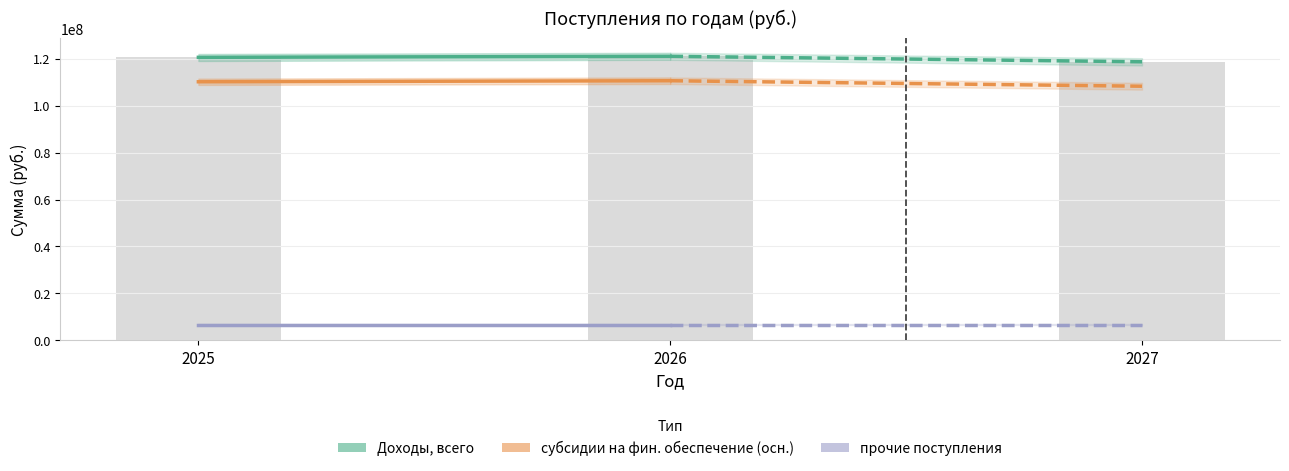

What is the value of the 3rd bar from the left?

118670102.4